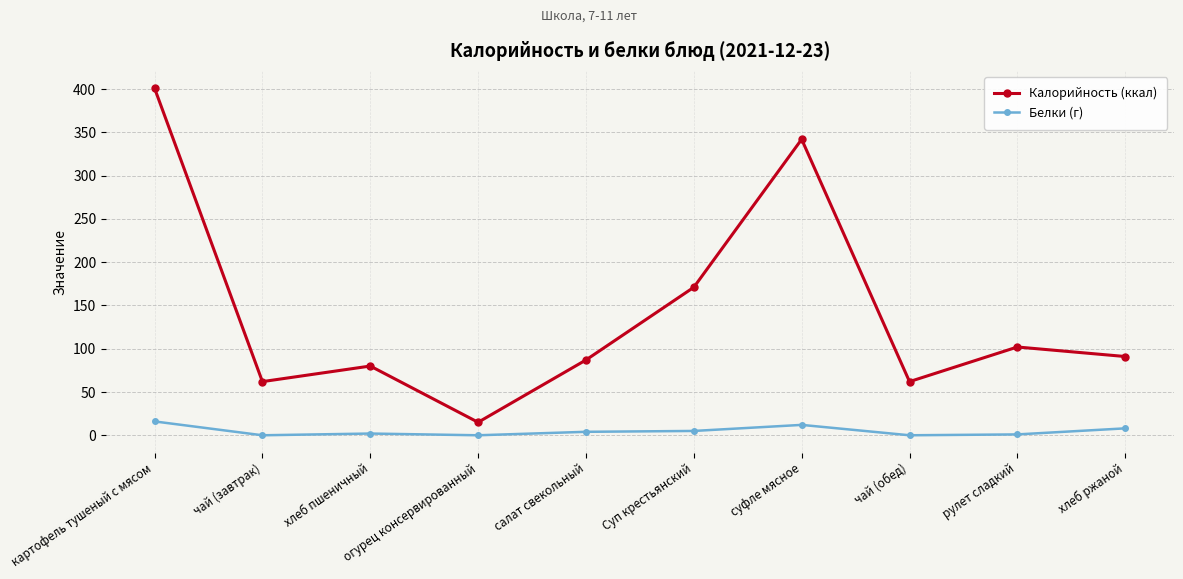

True or false: Белки (г) and Калорийность (ккал) intersect in this chart.

False